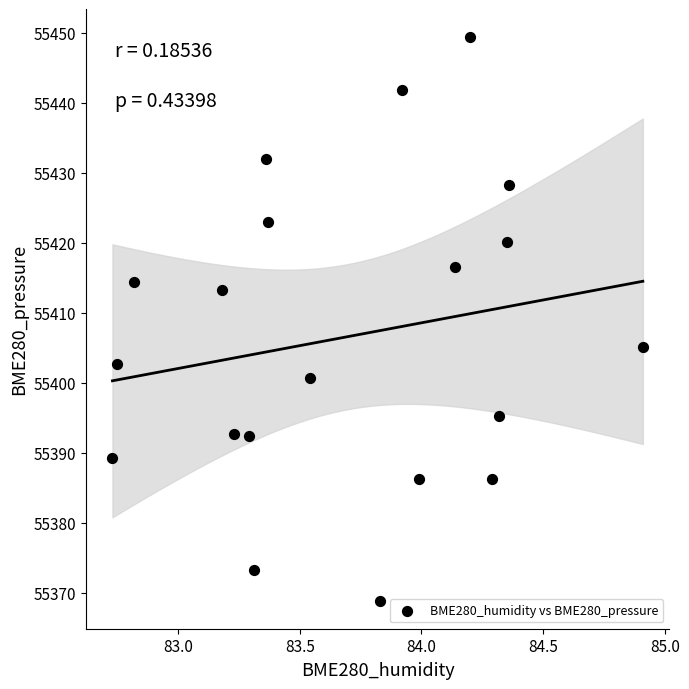

What is the range of X values (max minus min)?

2.2